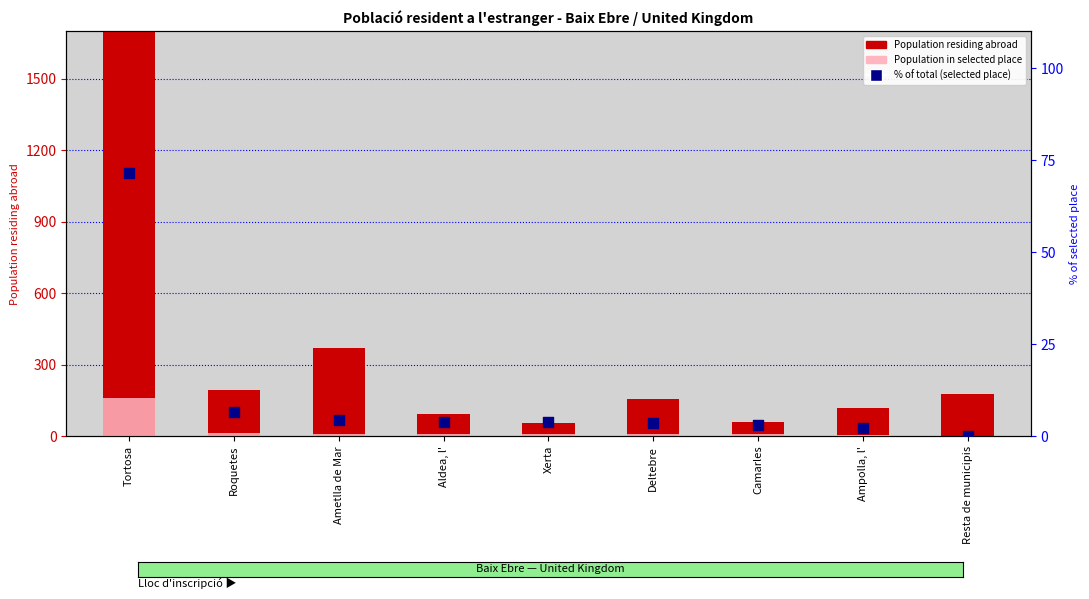

At which category is the sum across all series the highest?

Tortosa